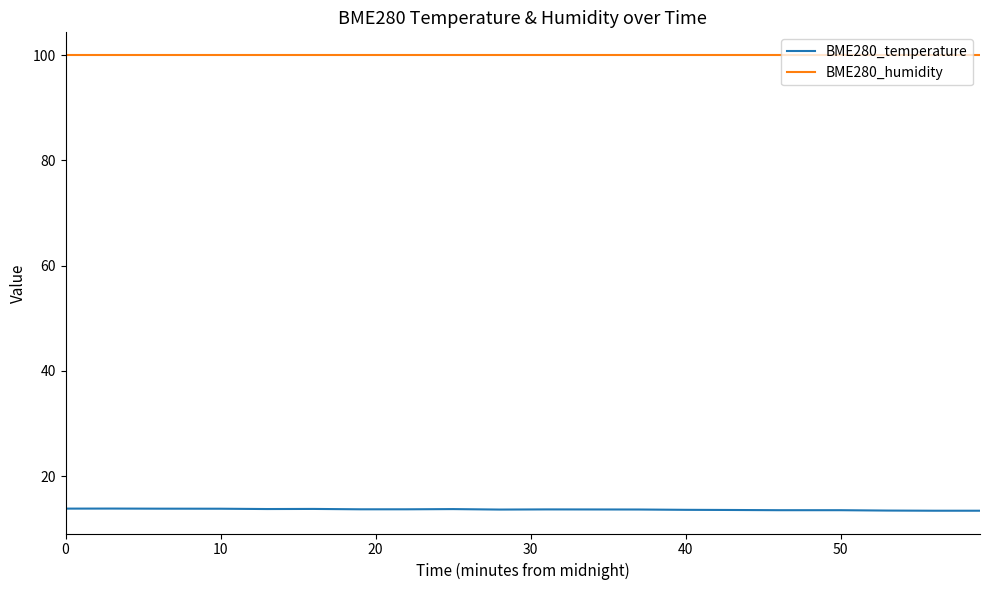

What is the lowest value of the BME280_humidity series?

100.0